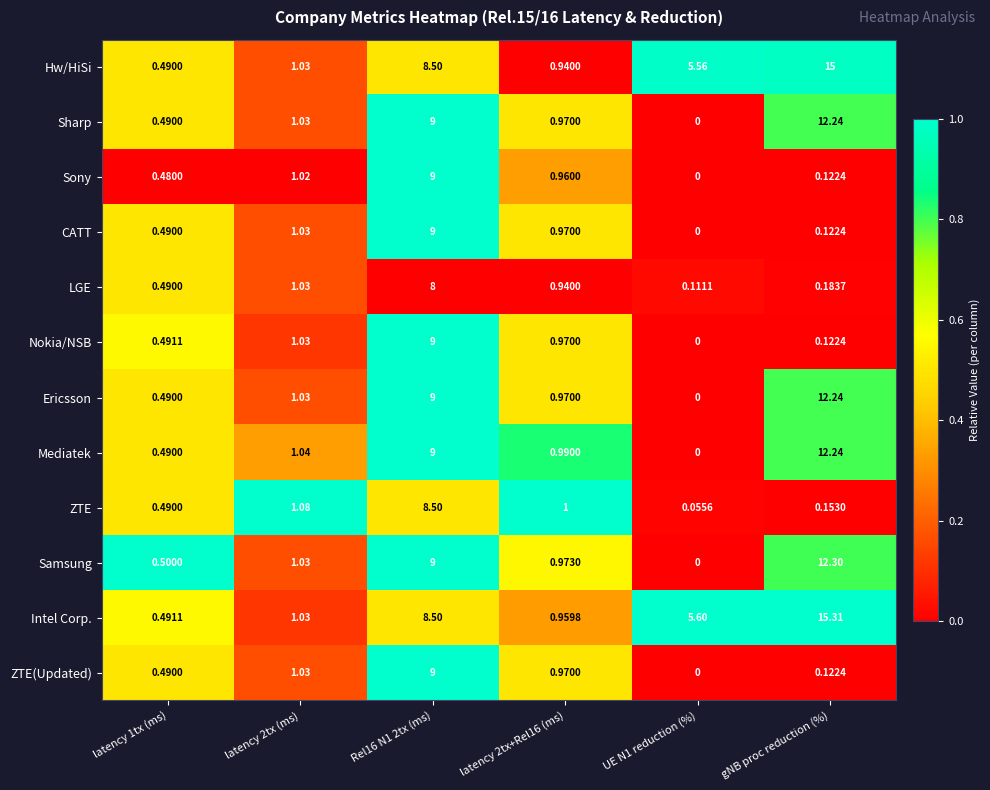

Which series has the largest range (max minus min)?

Intel Corp.